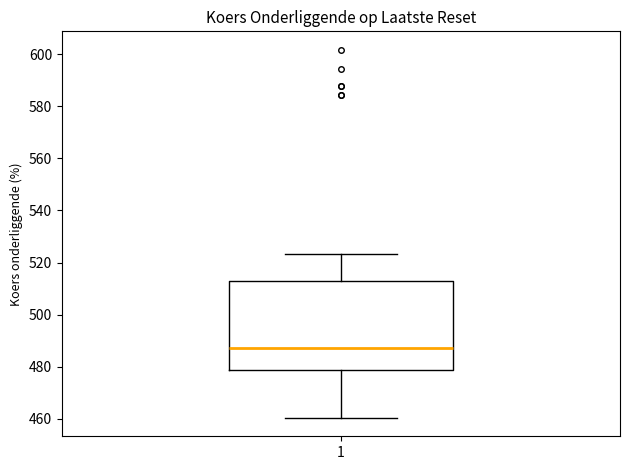

Read this box plot against the y-axis: the position of the median line, the range covered by the box, and the ends of both whiskers. The values are not printed on the chart, so give them approximately, as read against the axis.

median 488, box 478 to 514, whiskers 460 to 524